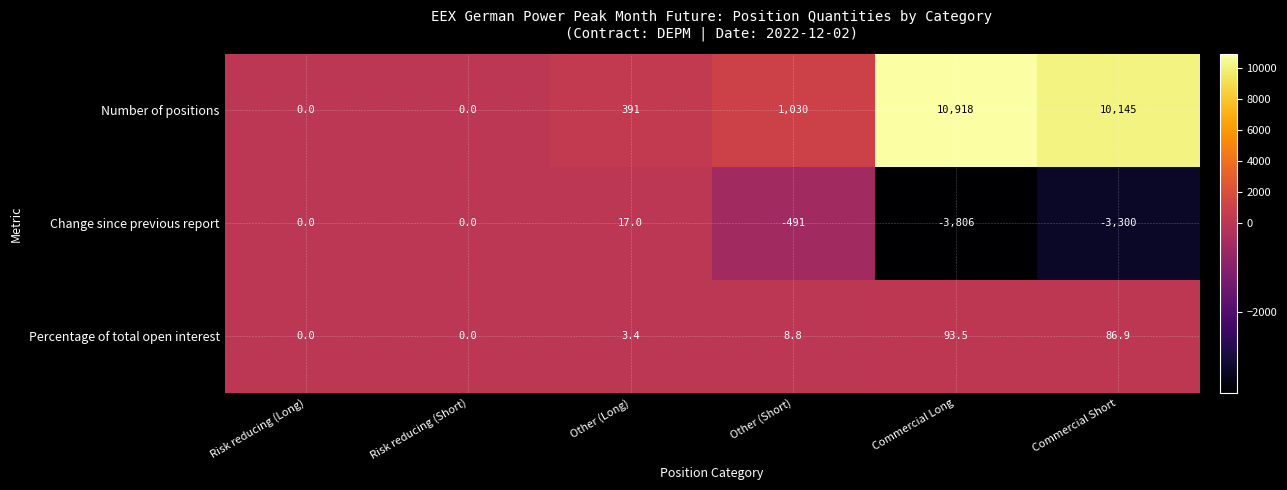

Reading left to right, what are all the values shown in this chart?

Number of positions: Risk reducing (Long)=0.0	Risk reducing (Short)=0.0	Other (Long)=391.0	Other (Short)=1030.0	Commercial Long=10918.0	Commercial Short=10145.0
Change since previous report: Risk reducing (Long)=0.0	Risk reducing (Short)=0.0	Other (Long)=17.0	Other (Short)=-491.0	Commercial Long=-3806.0	Commercial Short=-3300.0
Percentage of total open interest: Risk reducing (Long)=0.0	Risk reducing (Short)=0.0	Other (Long)=3.4	Other (Short)=8.8	Commercial Long=93.5	Commercial Short=86.9